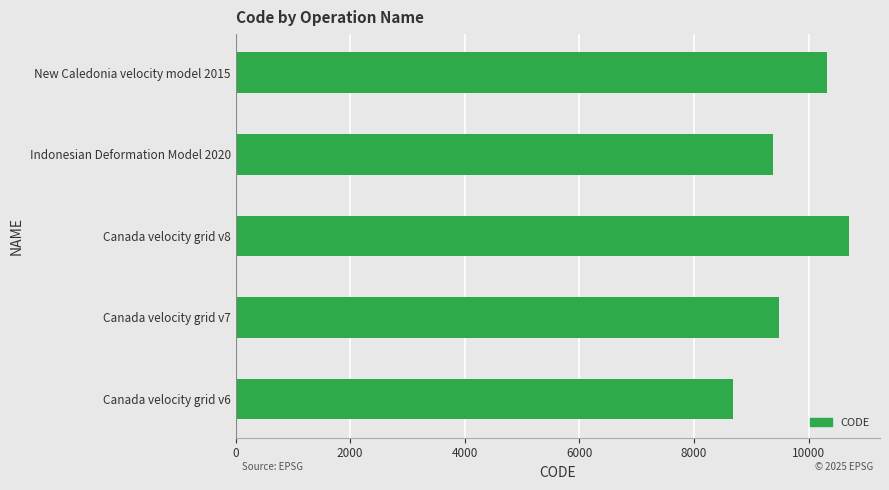

The value at Canada velocity grid v6 is 15558. True or false?

False